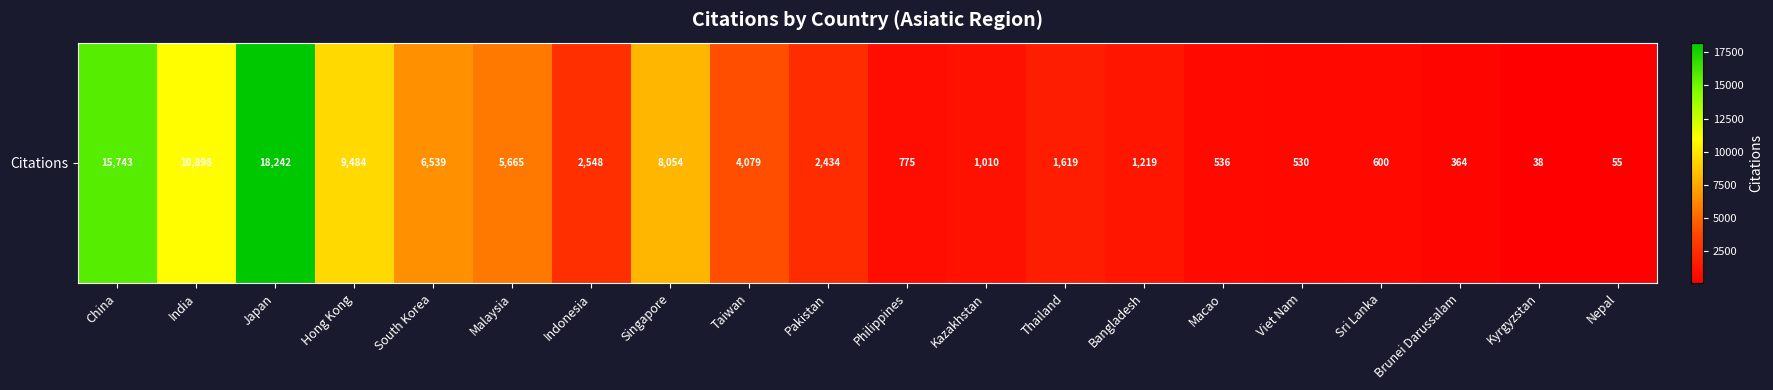

What is the difference between the maximum and minimum values?

18204